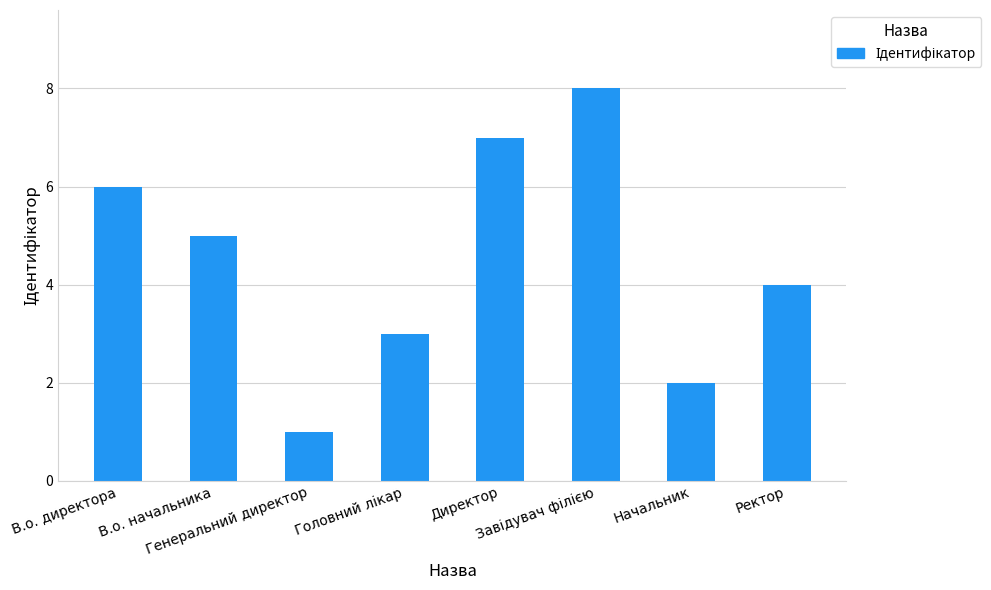

What is the sum of all values?

36